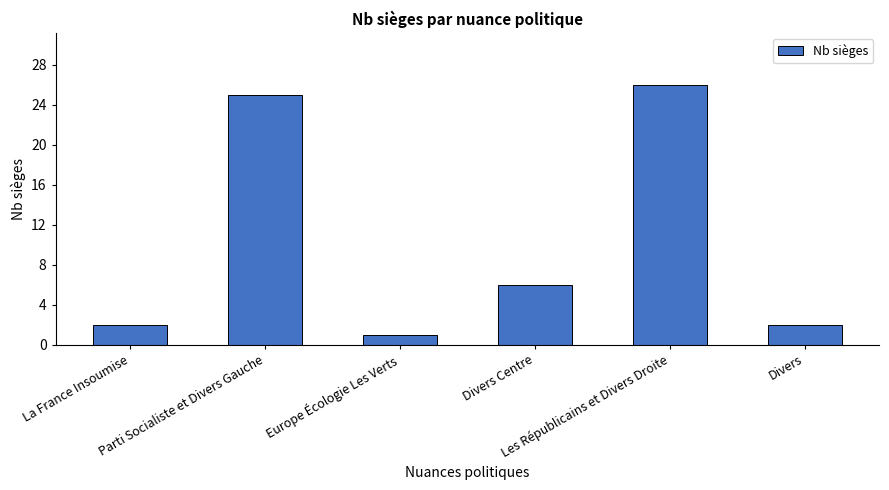

What is the difference between the maximum and minimum values?

25